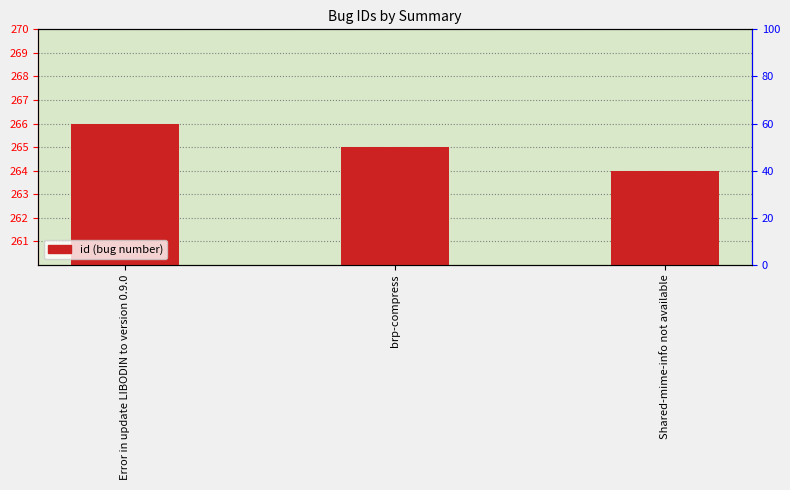

Reading left to right, transcribe all the data shown in this chart.

266	265	264